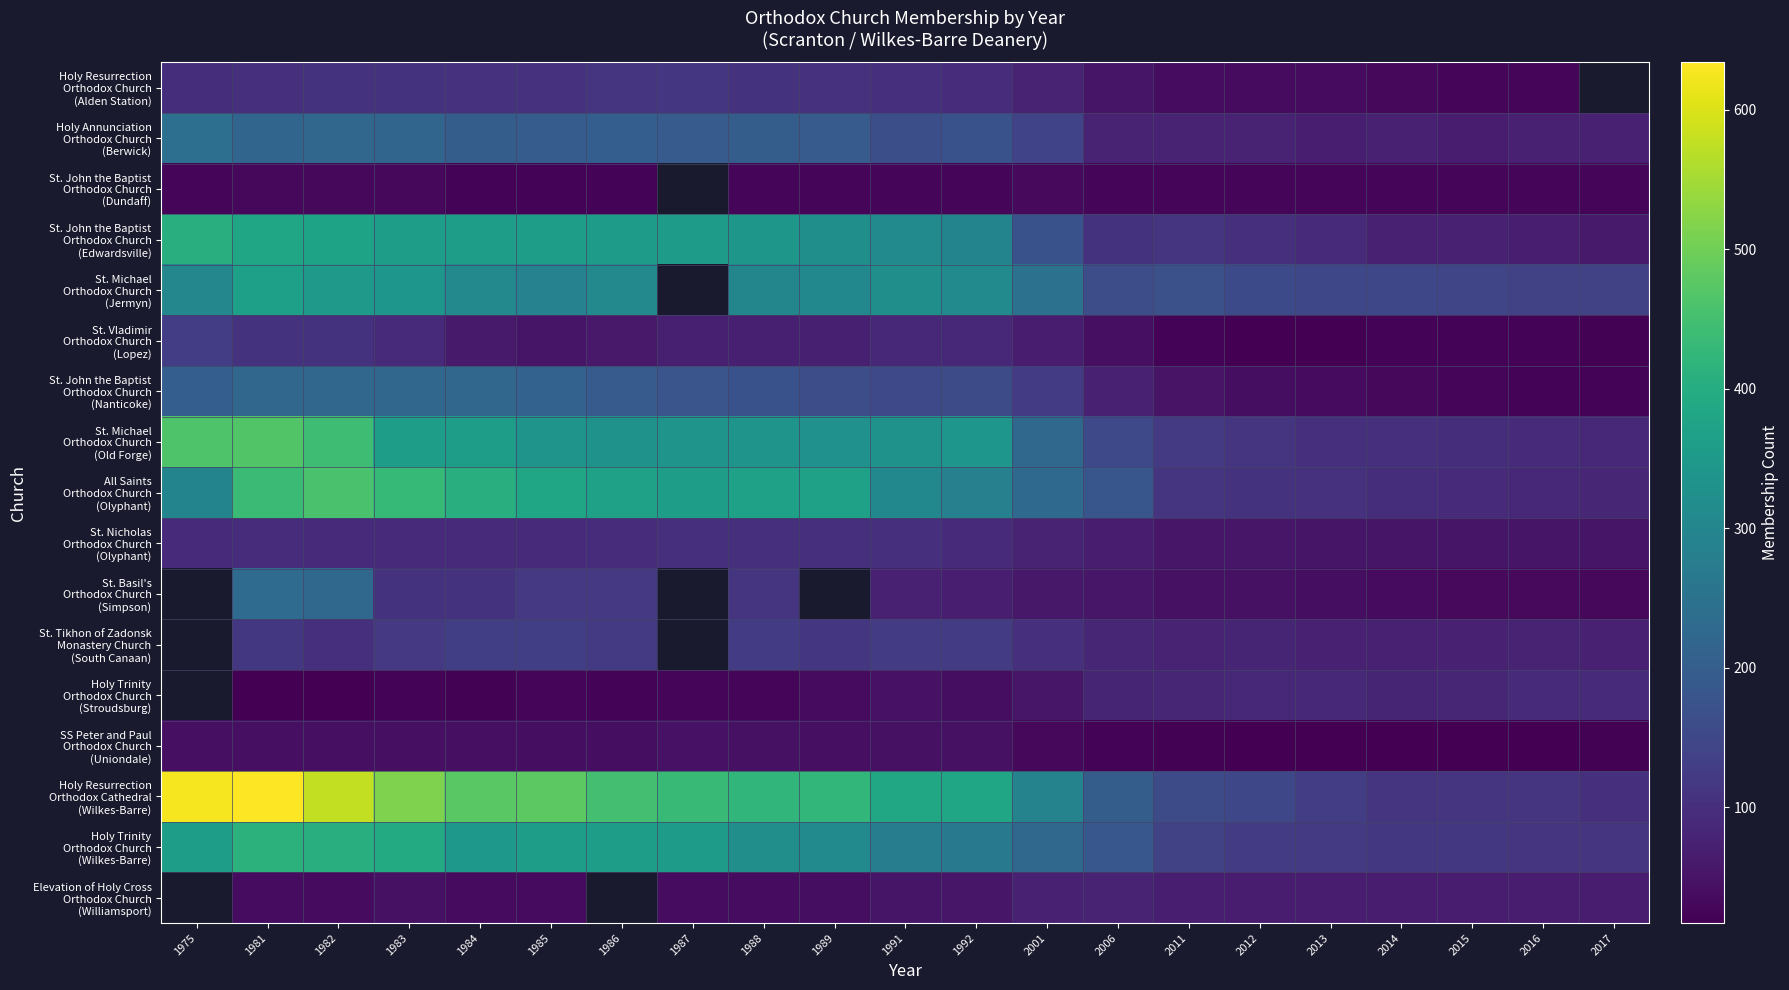

What is the sum of all St. Nicholas Orthodox Church (Olyphant) values?

1667.0